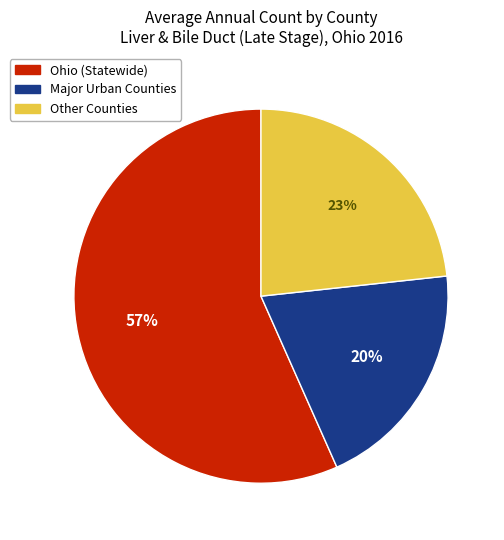

Is there any slice that represents more than half of the pie?

Yes